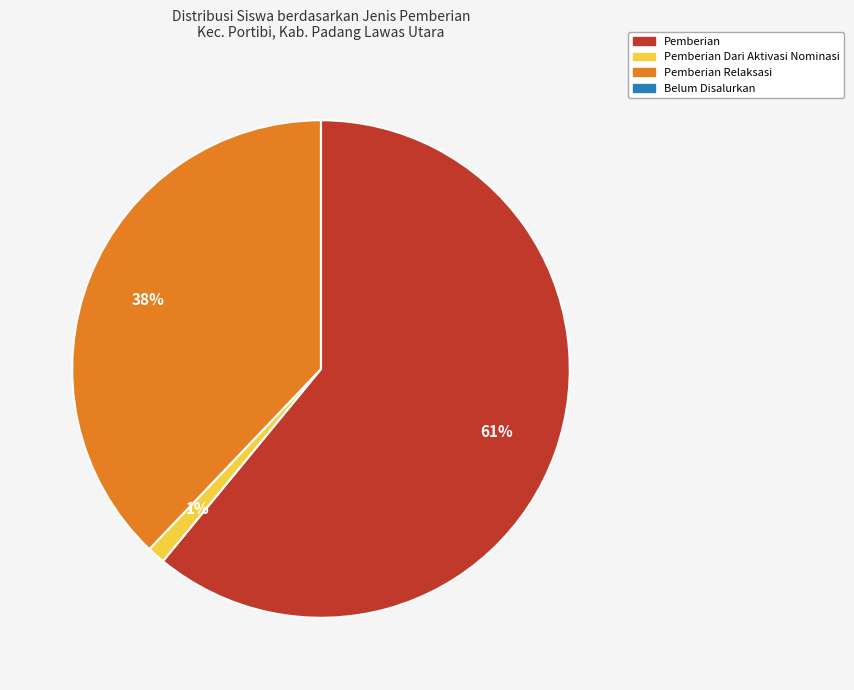

To the nearest percent, what is the average slice percentage?

25%